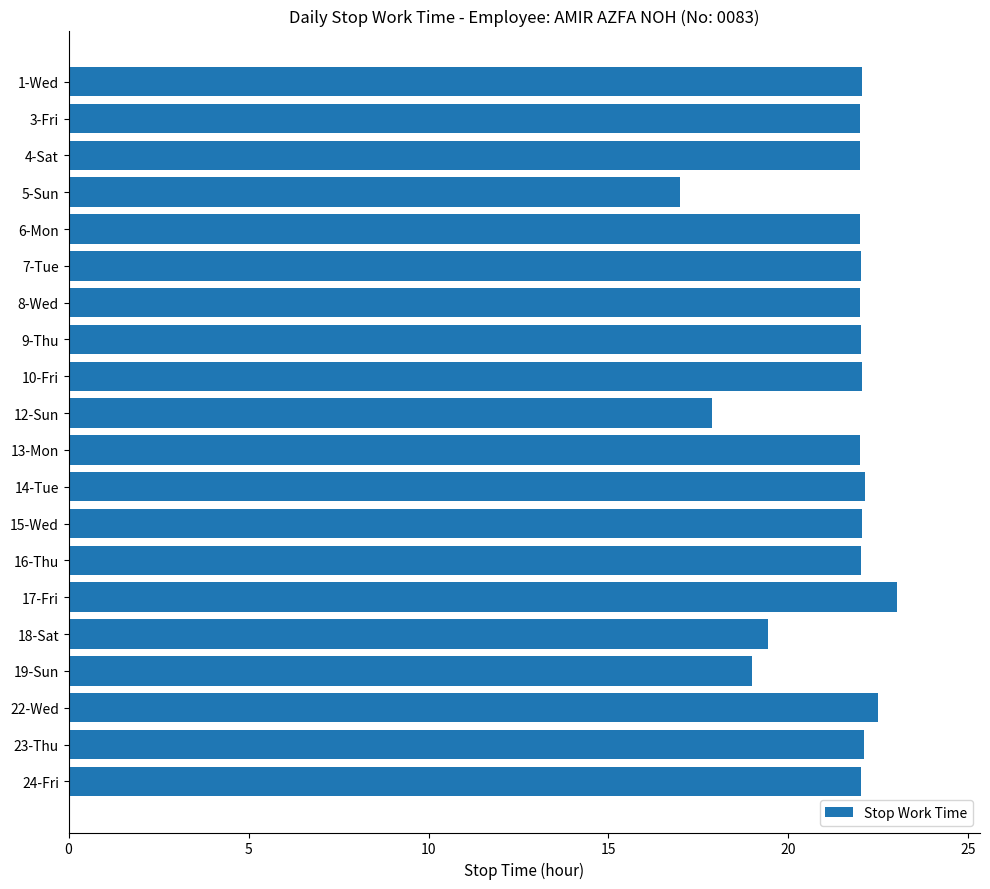

True or false: the data shows 6.9 at 16-Thu.

False